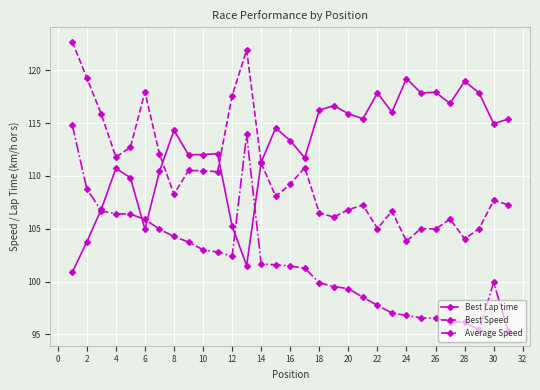

Rank the series by their maximum value, from highest to lowest.

Best Speed, Best Lap time, Average Speed